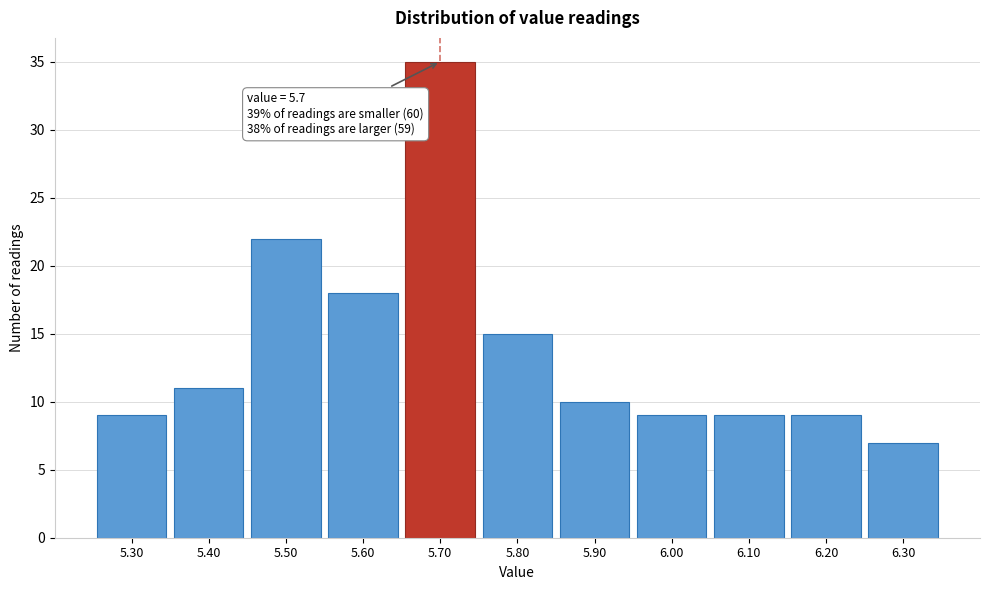

Which range on the x-axis has the tallest bar?

5.65 to 5.75